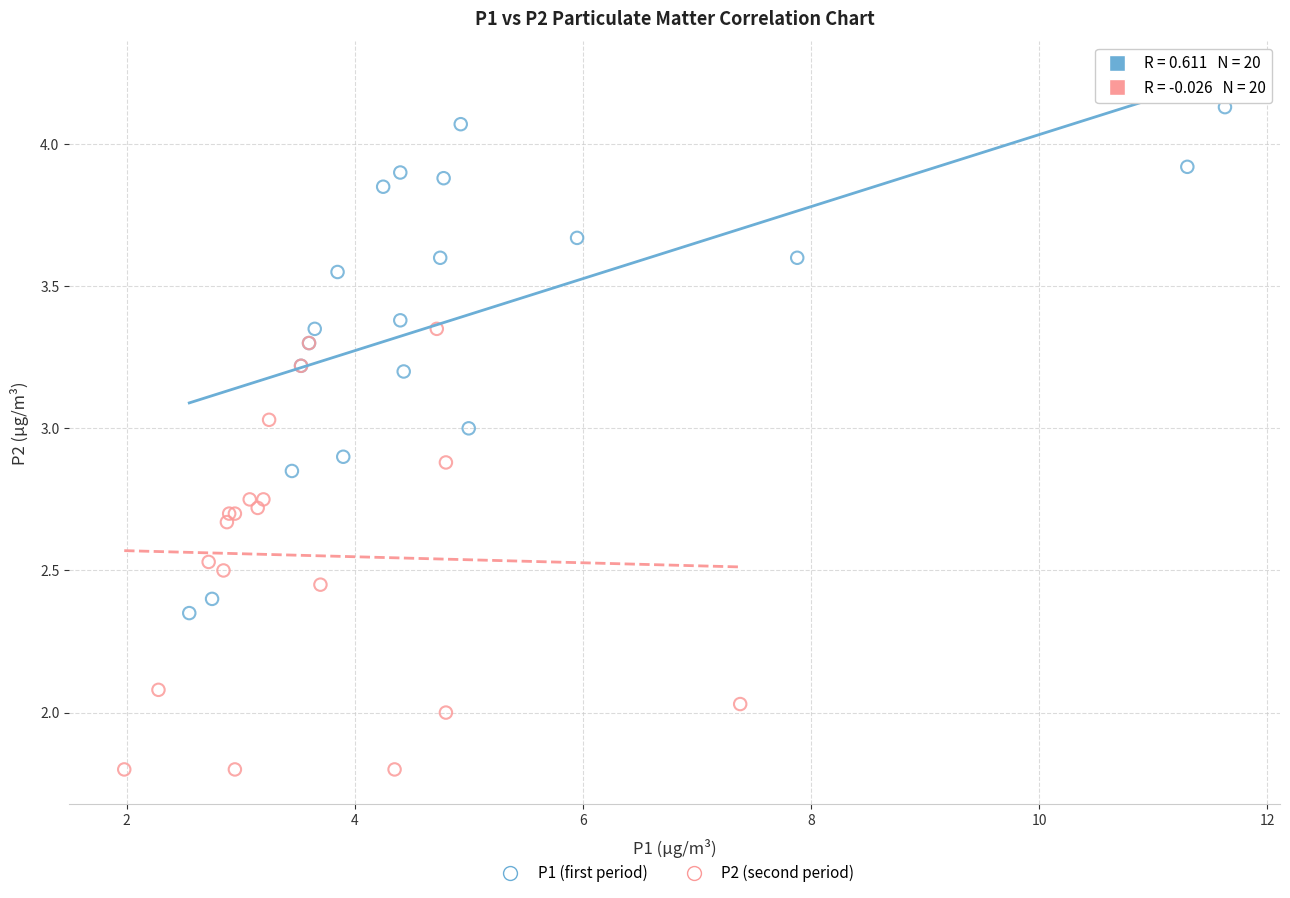

Which series has the largest Y range (max minus min)?

P1 (first period)